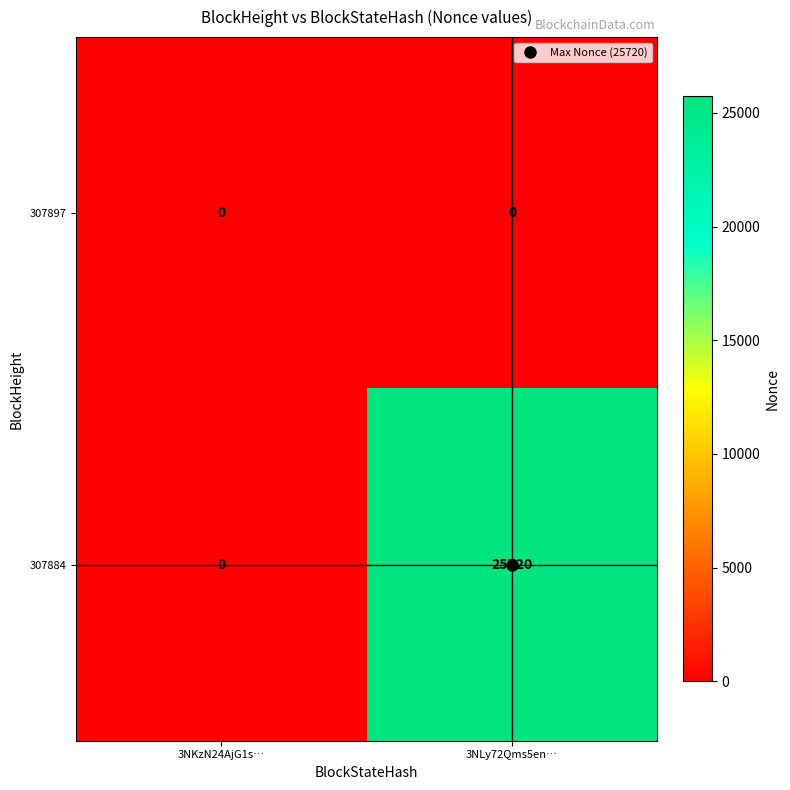

What is the difference between the 307884 values at 3NKzN24AjG1s… and 3NLy72Qms5en…?

25720